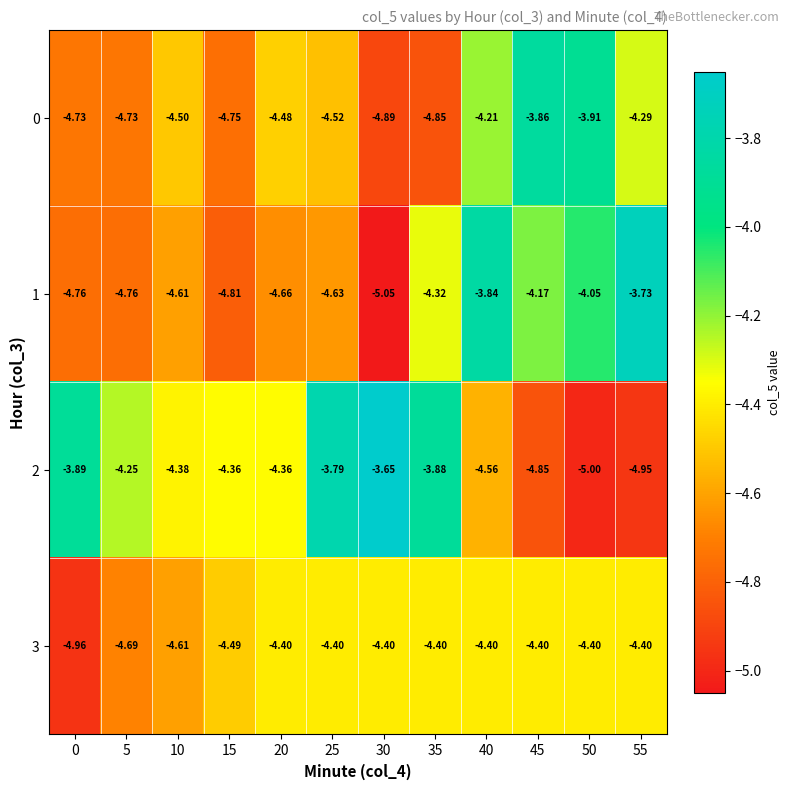

Is the value of 3 at 35 greater than the value of 0 at 35?

Yes